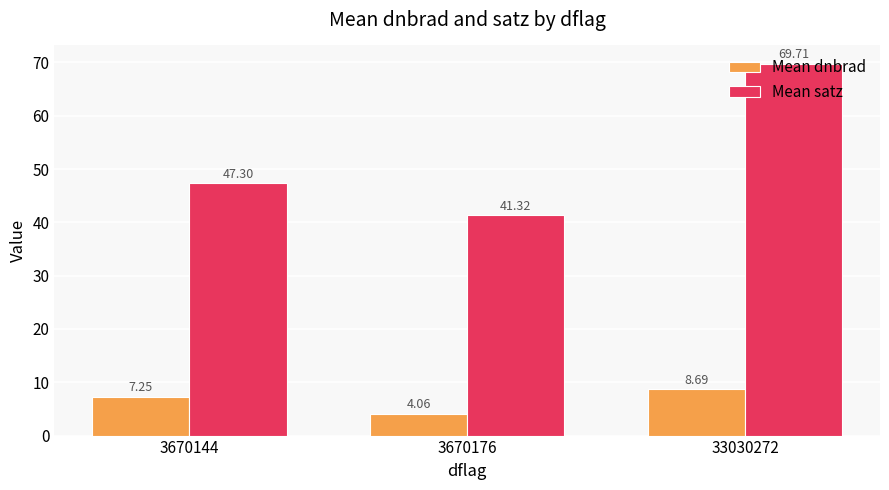

At which category is the sum across all series the highest?

33030272